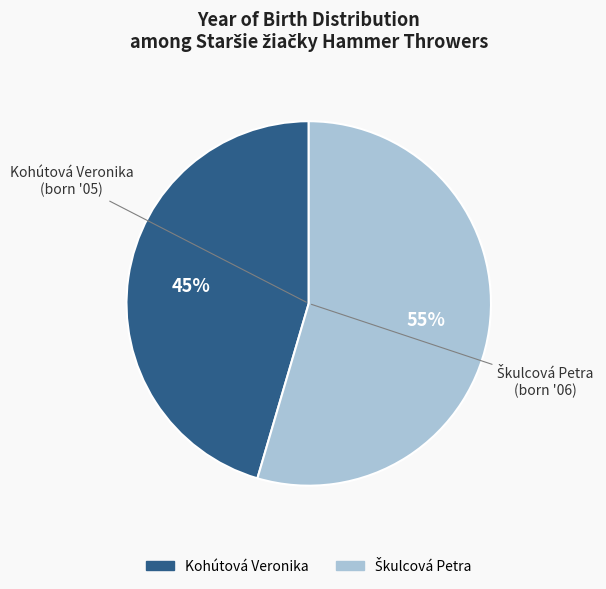

What percentage is the Kohútová Veronika slice, to the nearest percent?

45%